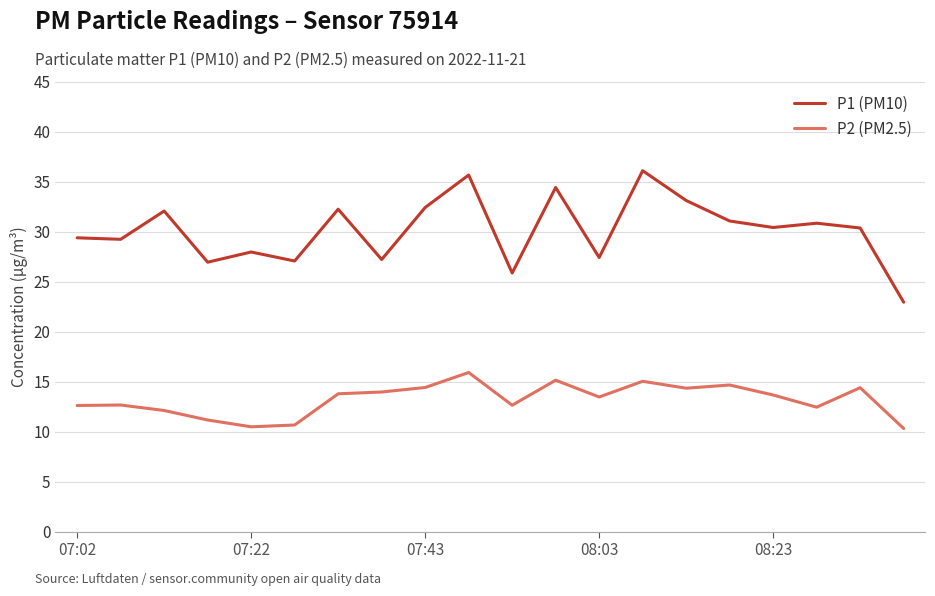

Which series has the largest range (max minus min)?

P1 (PM10)